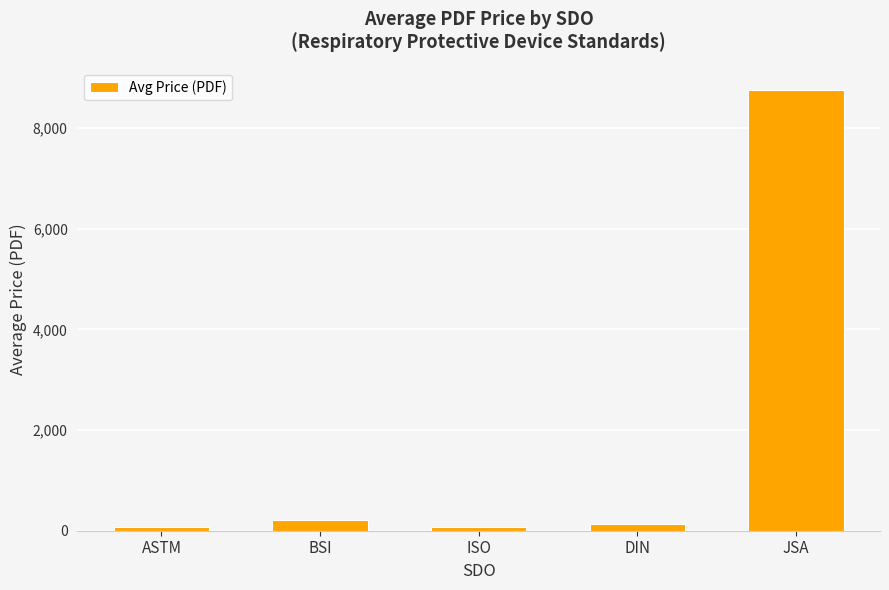

How many data points does each series have?

5